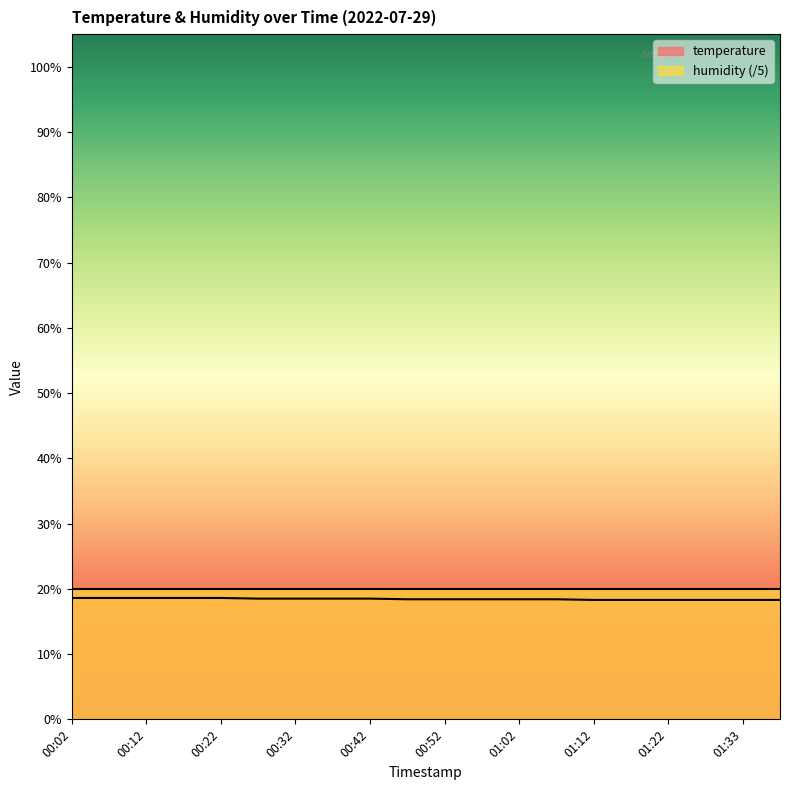

What is the ratio of the value at 01:27 to the value at 00:37?

1.0